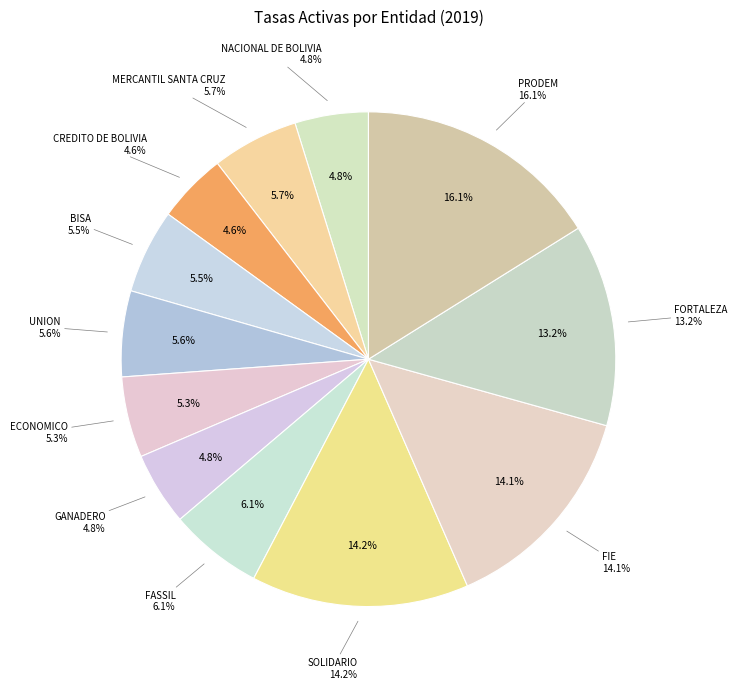

What percentage do MERCANTIL SANTA CRUZ and NACIONAL DE BOLIVIA together represent?

10.5%